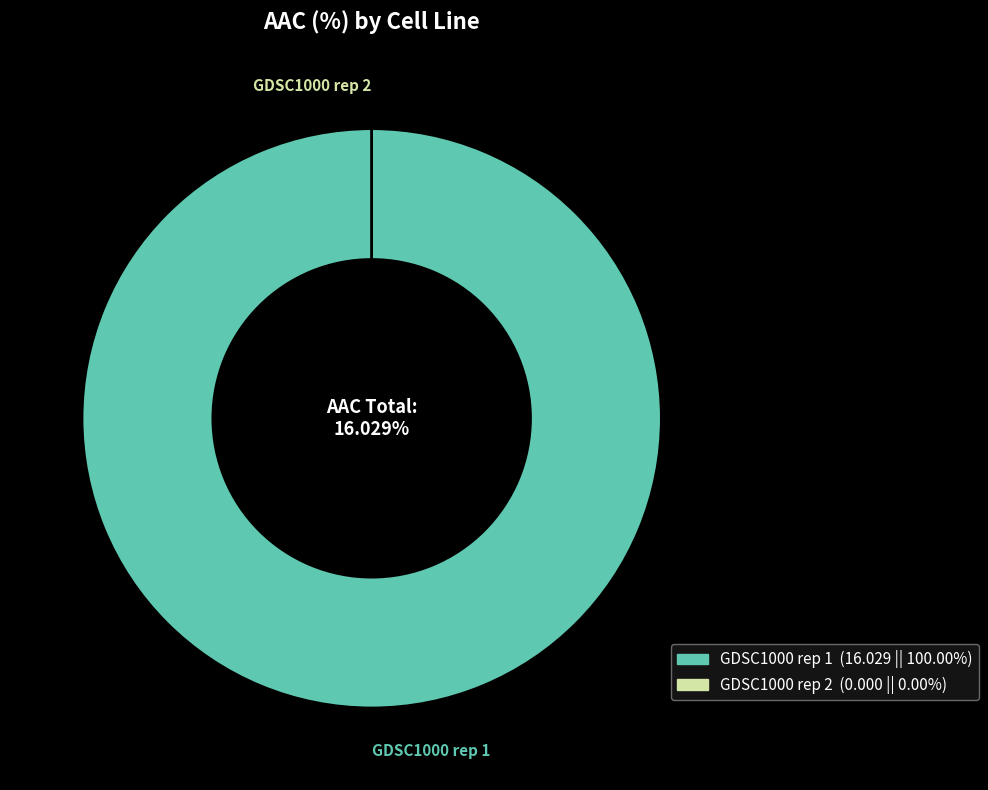

The GDSC1000 rep 2 slice represents 6% of the pie. True or false?

False